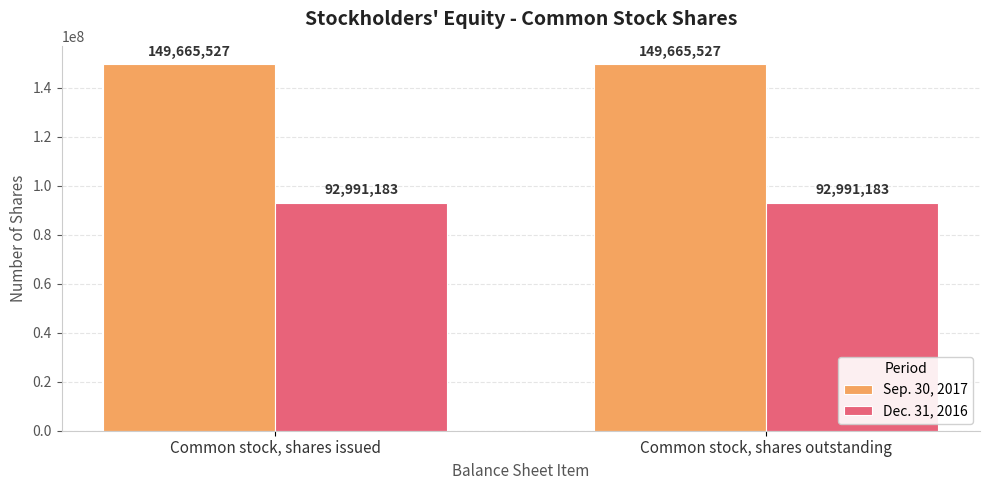

What is the difference between the highest and lowest values at Common stock, shares outstanding?

56674344